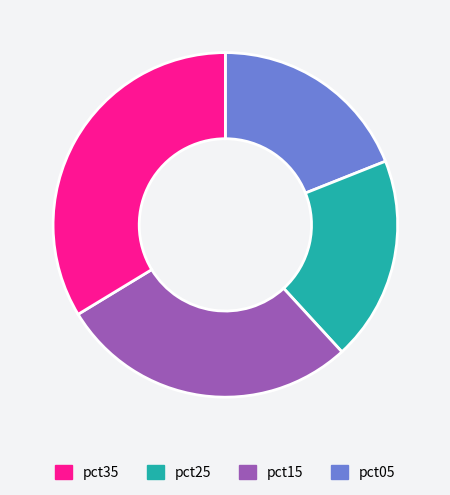

Is there any slice that represents more than half of the pie?

No